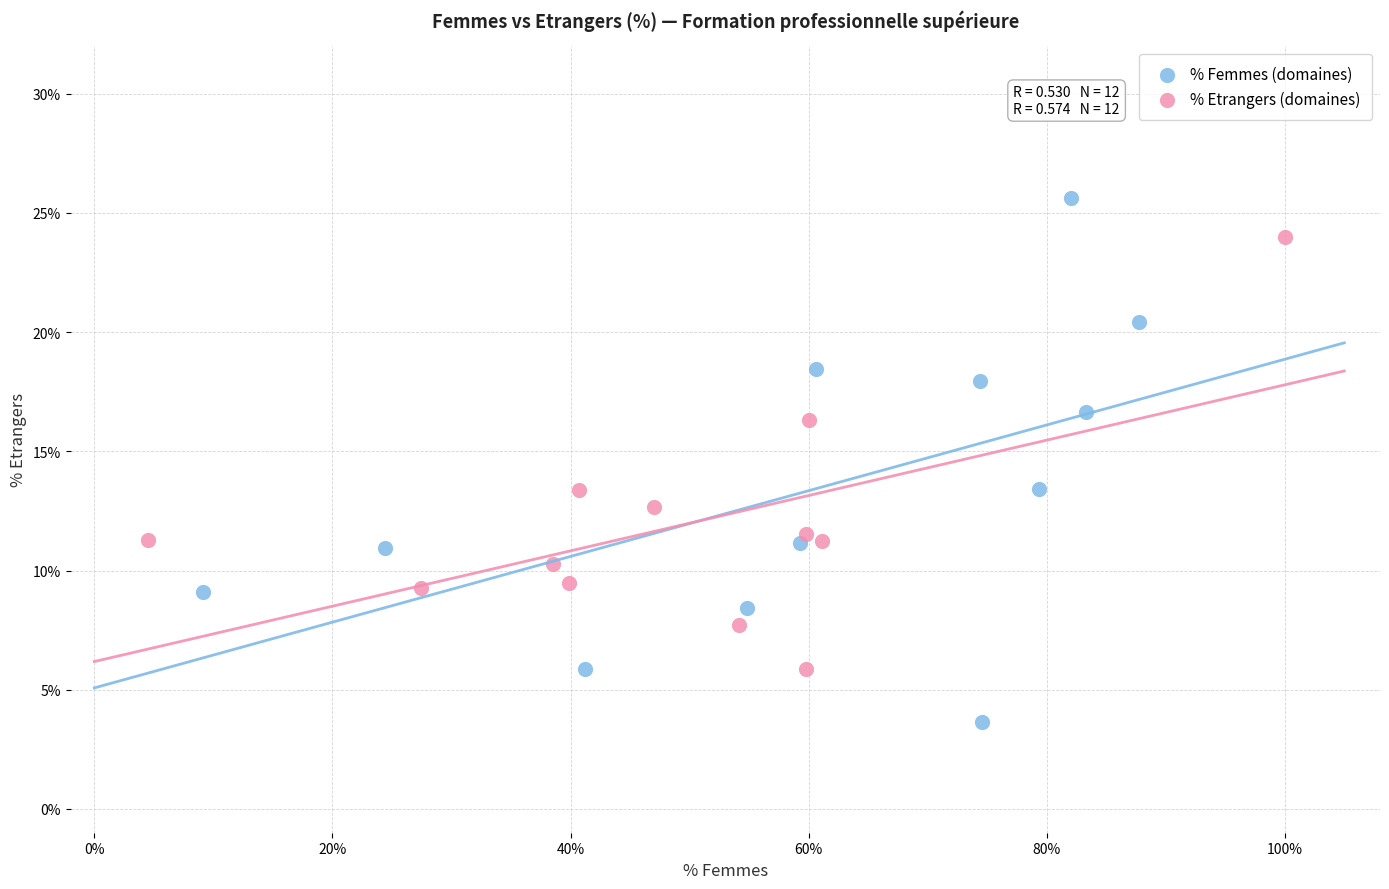

Which series reaches the maximum Y coordinate?

% Femmes (domaines)